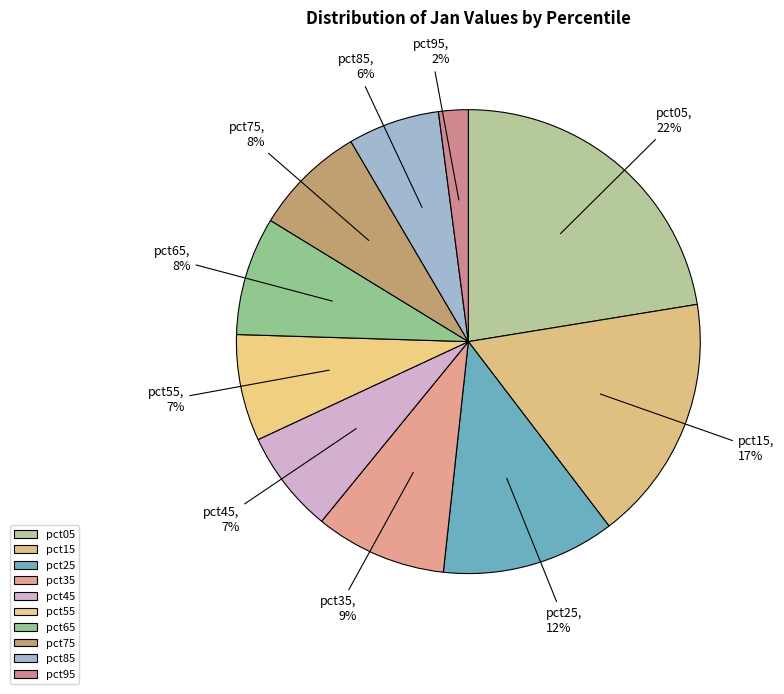

Is it true that pct05 is 22% of the pie?

True